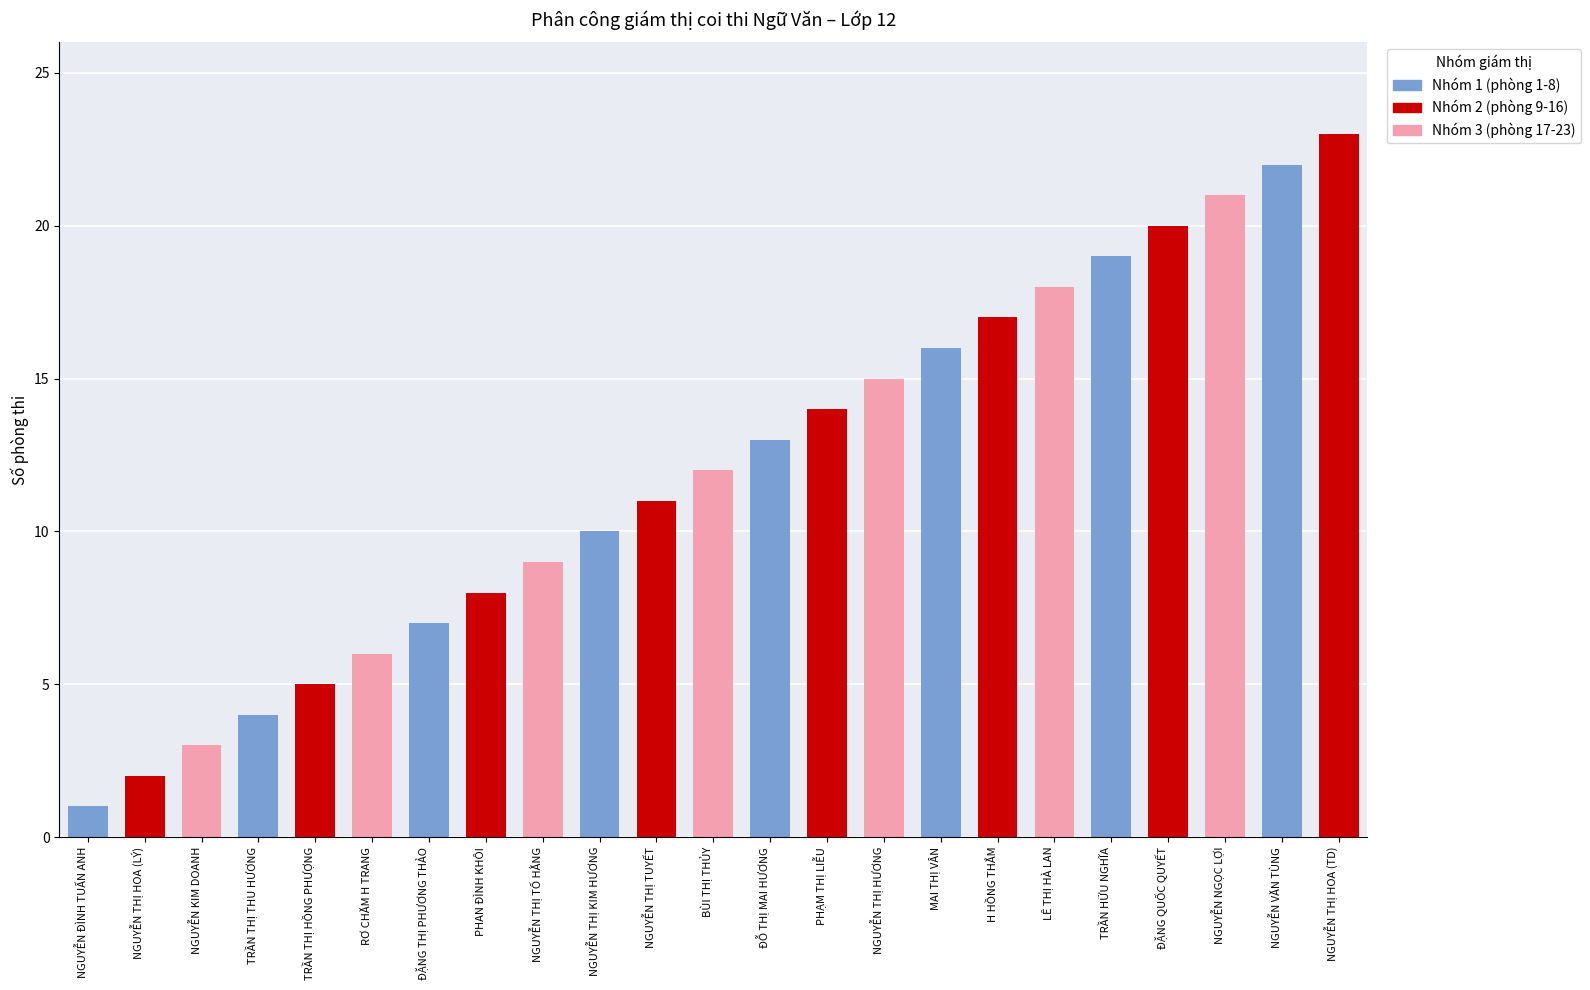

Rank the categories by value from lowest to highest.

NGUYỄN ĐÌNH TUẤN ANH, NGUYỄN THỊ HOA (LÝ), NGUYỄN KIM DOANH, TRẦN THỊ THU HƯƠNG, TRẦN THỊ HỒNG PHƯỢNG, RƠ CHĂM H TRANG, ĐẶNG THỊ PHƯƠNG THẢO, PHAN ĐÌNH KHÔI, NGUYỄN THỊ TỐ HẰNG, NGUYỄN THỊ KIM HƯƠNG, NGUYỄN THỊ TUYẾT, BÙI THỊ THỦY, ĐỖ THỊ MAI HƯƠNG, PHẠM THỊ LIỄU, NGUYỄN THỊ HƯƠNG, MAI THỊ VÂN, H HỒNG THẮM, LÊ THỊ HÀ LAN, TRẦN HỮU NGHĨA, ĐẶNG QUỐC QUYẾT, NGUYỄN NGỌC LỢI, NGUYỄN VĂN TÙNG, NGUYỄN THỊ HOA (TD)